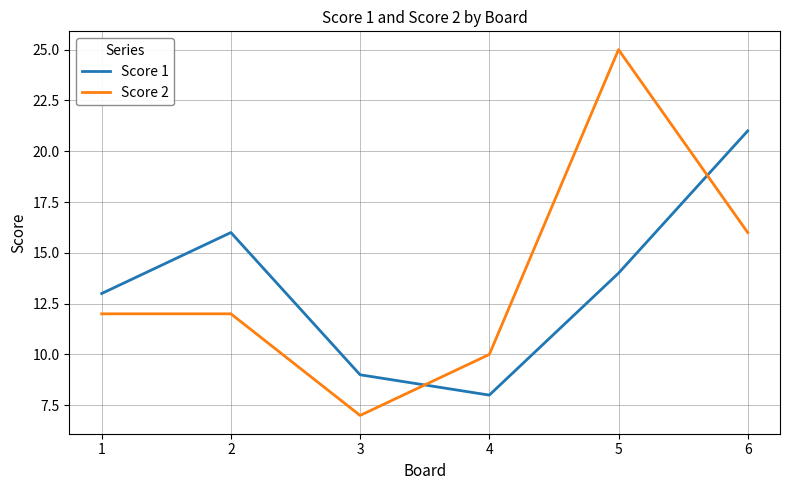

What is the difference between the maximum and second lowest values in the Score 2 series?

15